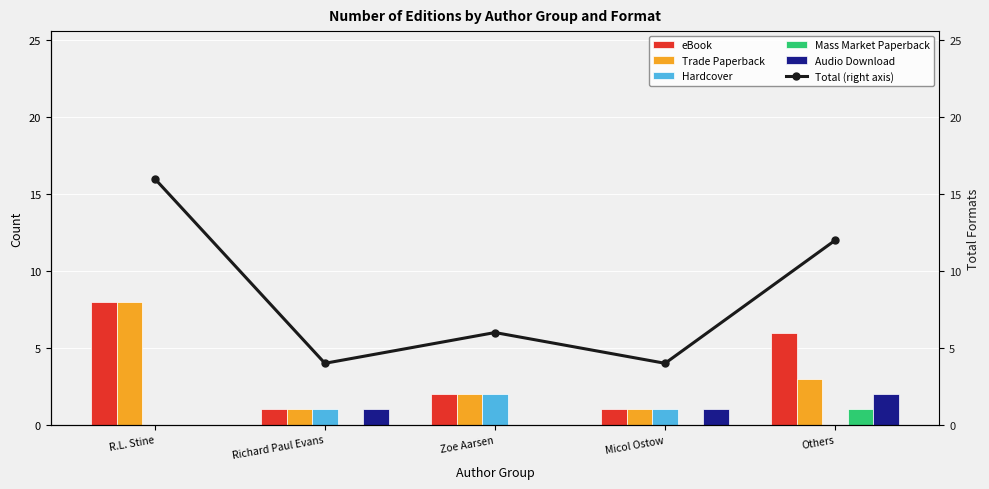

Which series has the largest range (max minus min)?

Total (right axis)